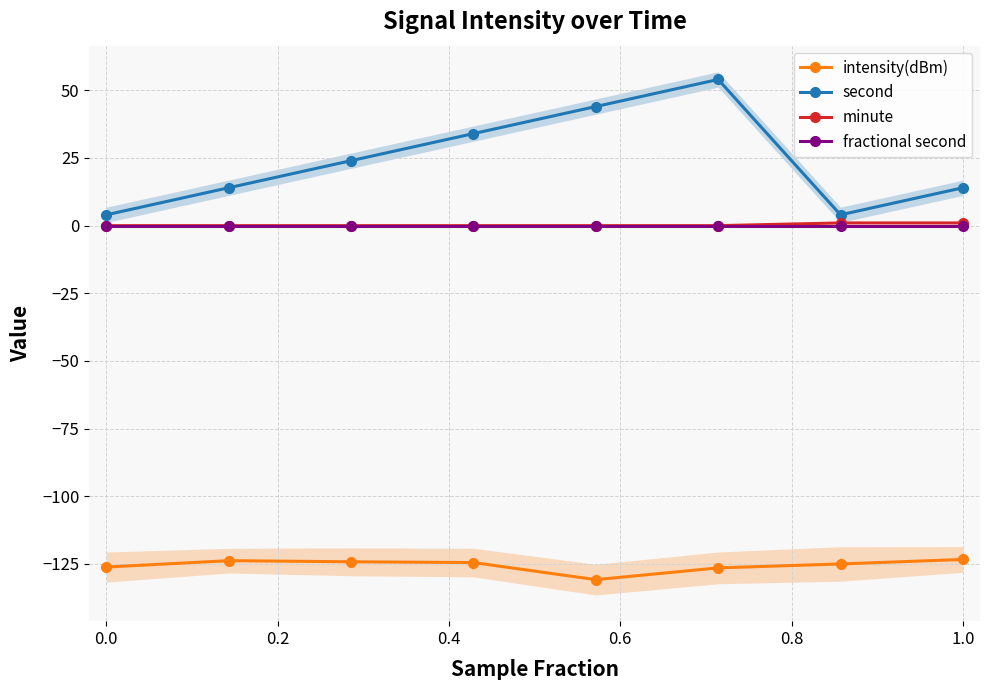

True or false: second and intensity(dBm) cross at least once.

False